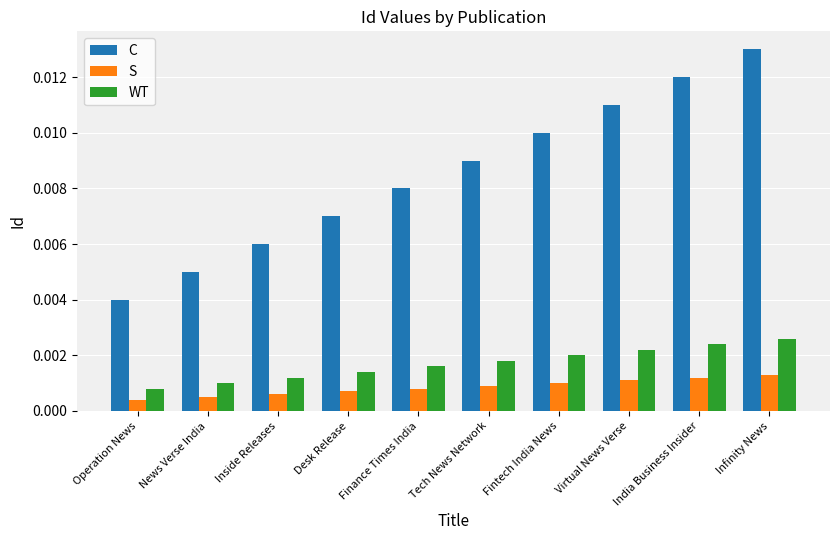

Which series has the largest range (max minus min)?

C